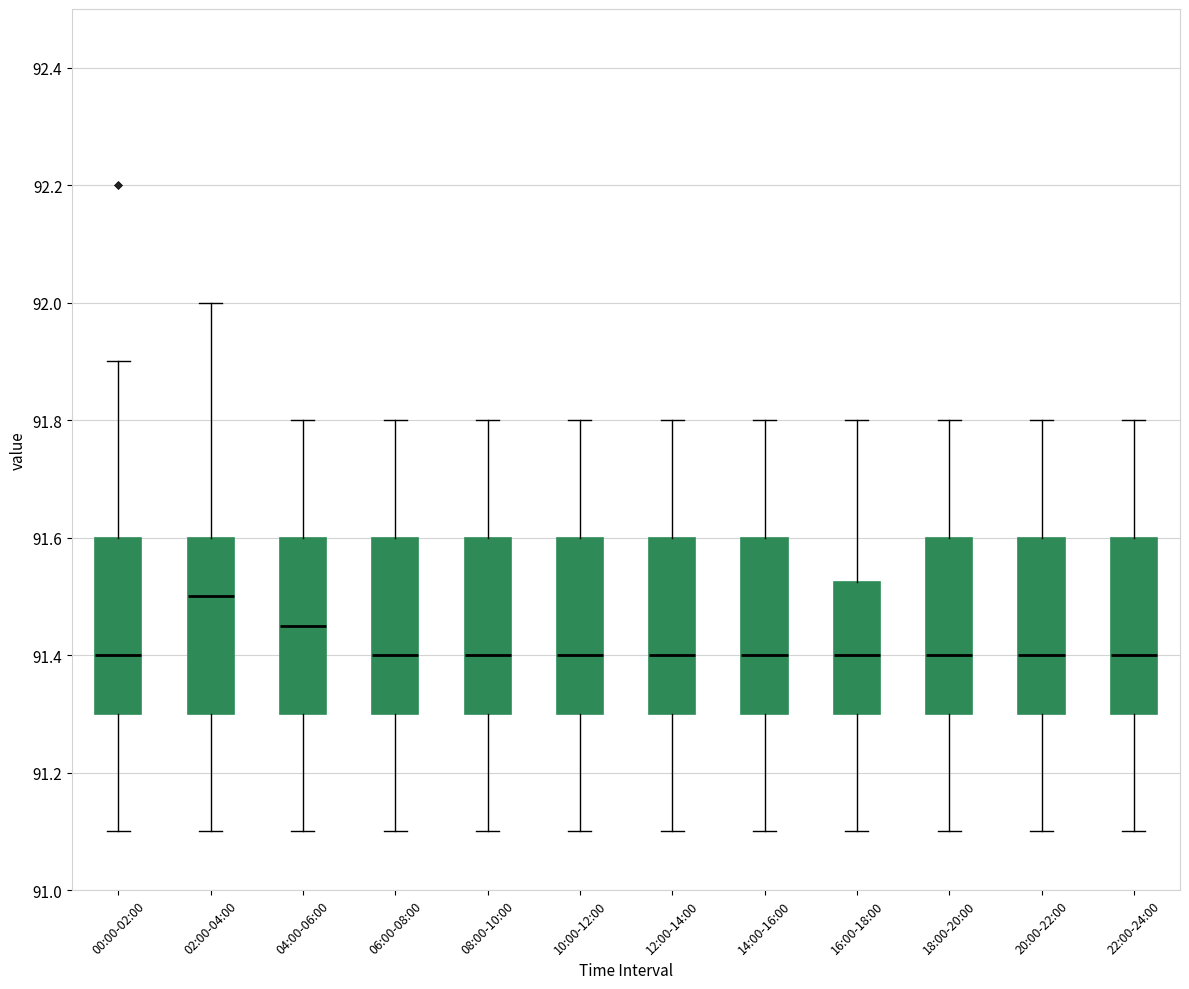

Reading left to right, transcribe this box plot: for each box, give where its median line is, the range the box spans, and where its two whiskers end, as read against the y-axis. The values are not printed on the chart, so give them approximately, as read against the axis.

00:00-02:00: median 91.40, box 91.30 to 91.60, whiskers 91.10 to 91.90
02:00-04:00: median 91.50, box 91.30 to 91.60, whiskers 91.10 to 92.00
04:00-06:00: median 91.46, box 91.30 to 91.60, whiskers 91.10 to 91.80
06:00-08:00: median 91.40, box 91.30 to 91.60, whiskers 91.10 to 91.80
08:00-10:00: median 91.40, box 91.30 to 91.60, whiskers 91.10 to 91.80
10:00-12:00: median 91.40, box 91.30 to 91.60, whiskers 91.10 to 91.80
12:00-14:00: median 91.40, box 91.30 to 91.60, whiskers 91.10 to 91.80
14:00-16:00: median 91.40, box 91.30 to 91.60, whiskers 91.10 to 91.80
16:00-18:00: median 91.40, box 91.30 to 91.52, whiskers 91.10 to 91.80
18:00-20:00: median 91.40, box 91.30 to 91.60, whiskers 91.10 to 91.80
20:00-22:00: median 91.40, box 91.30 to 91.60, whiskers 91.10 to 91.80
22:00-24:00: median 91.40, box 91.30 to 91.60, whiskers 91.10 to 91.80